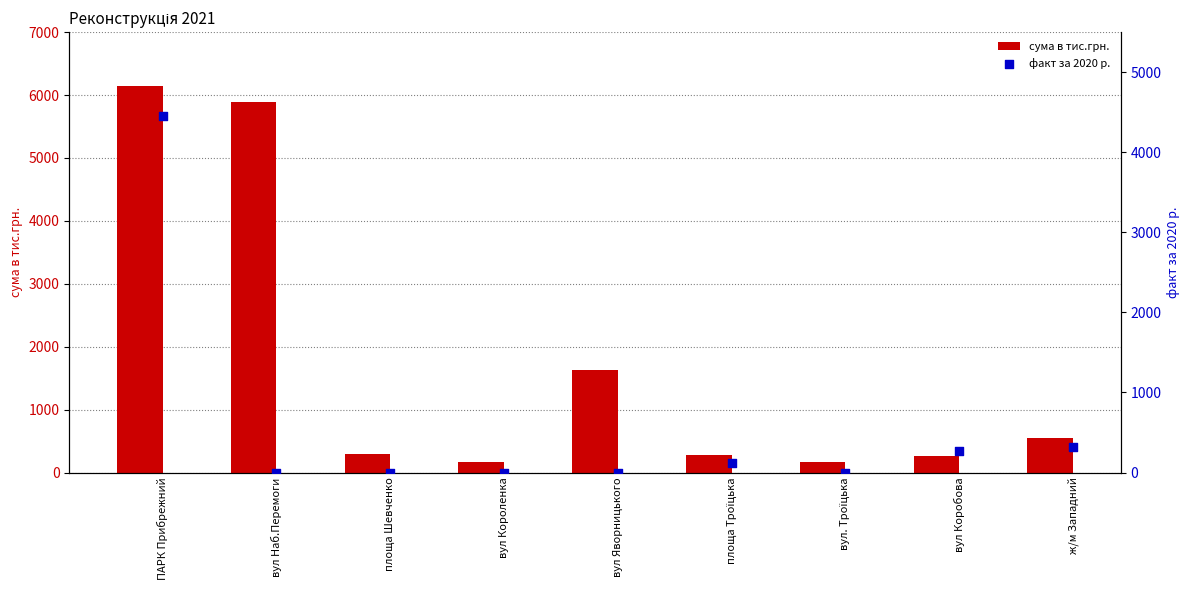

At how many categories does at least one series exceed 5956?

1